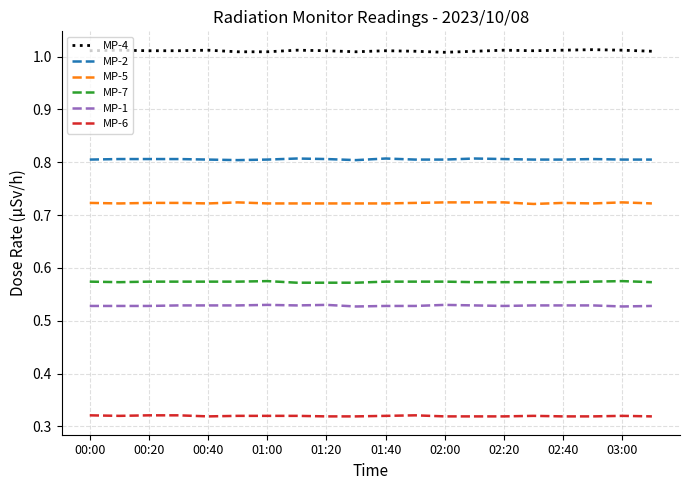

How many lines are shown in the chart?

6